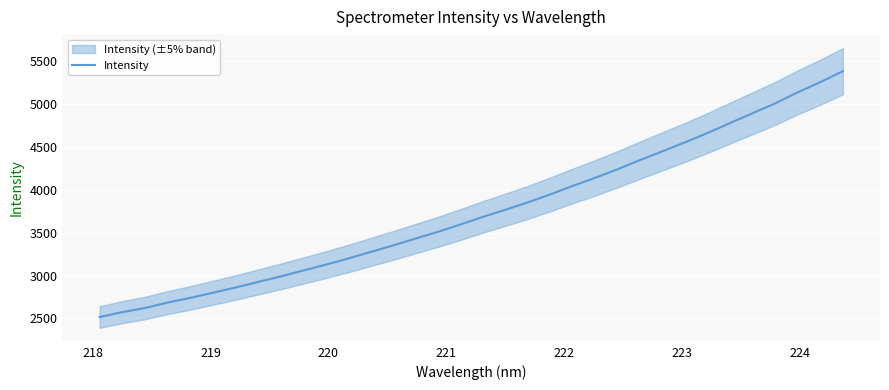

What is the maximum value for Intensity?

5384.8